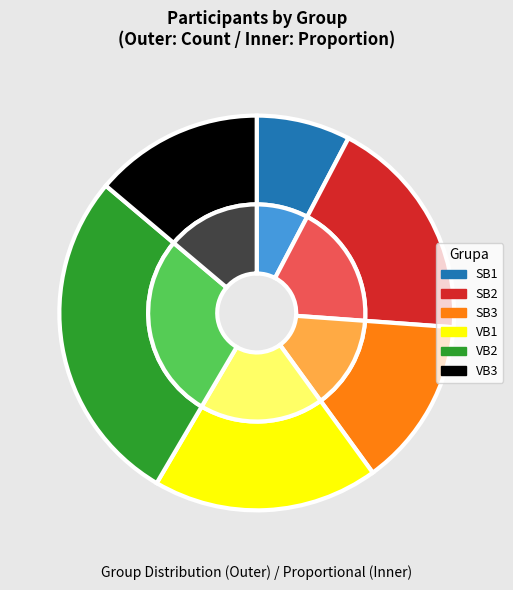

What is the change in value from VB1 to VB2?

+5